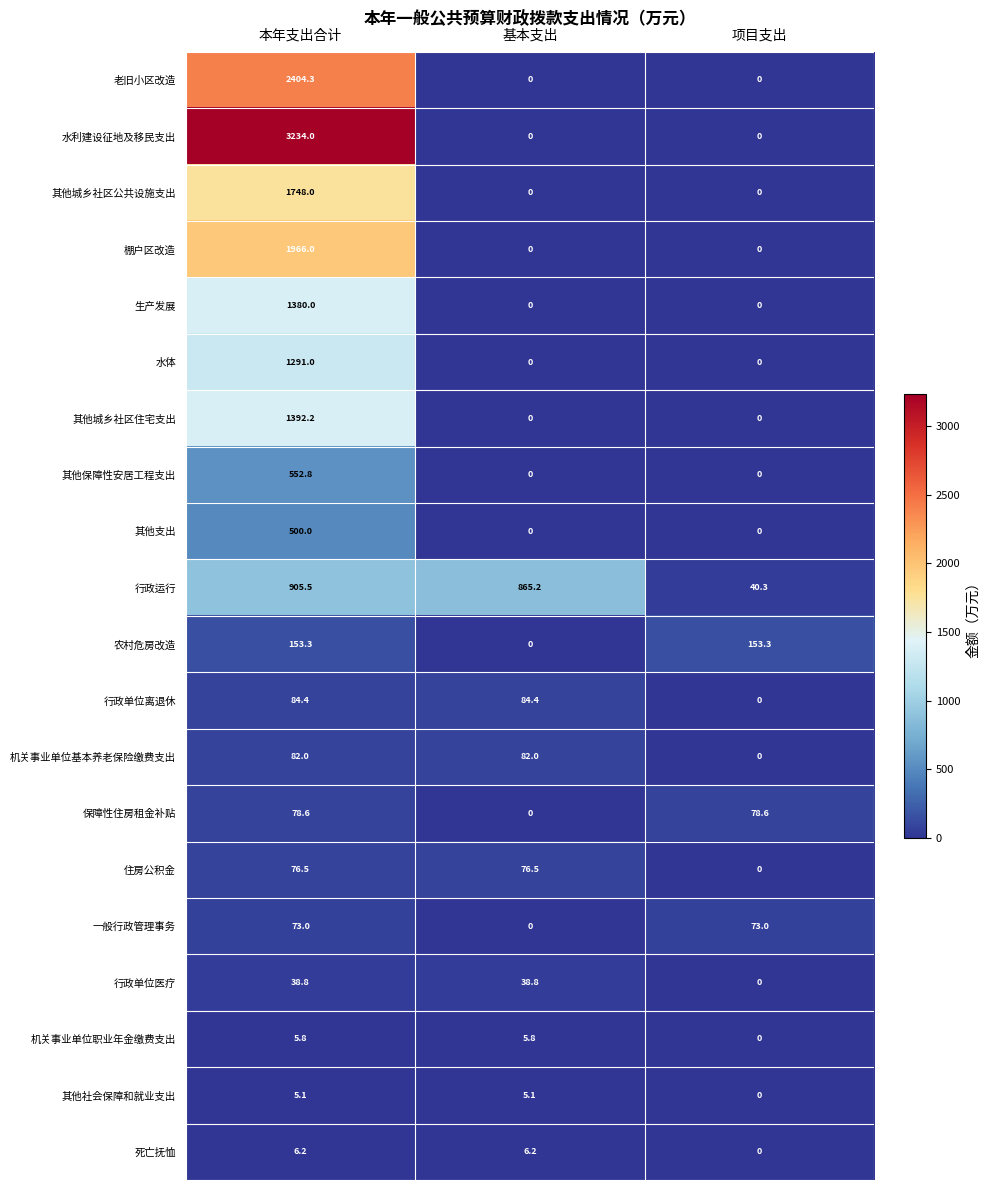

What is the total value across all series at 基本支出?

1164.0